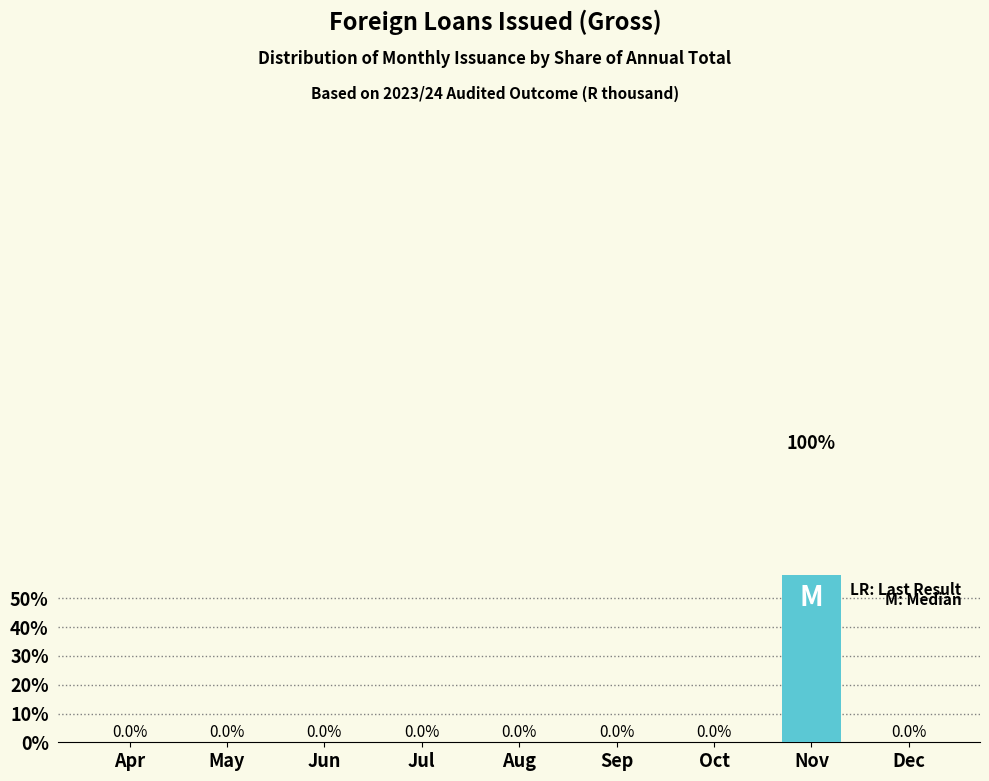

What is the sum of all values?

100